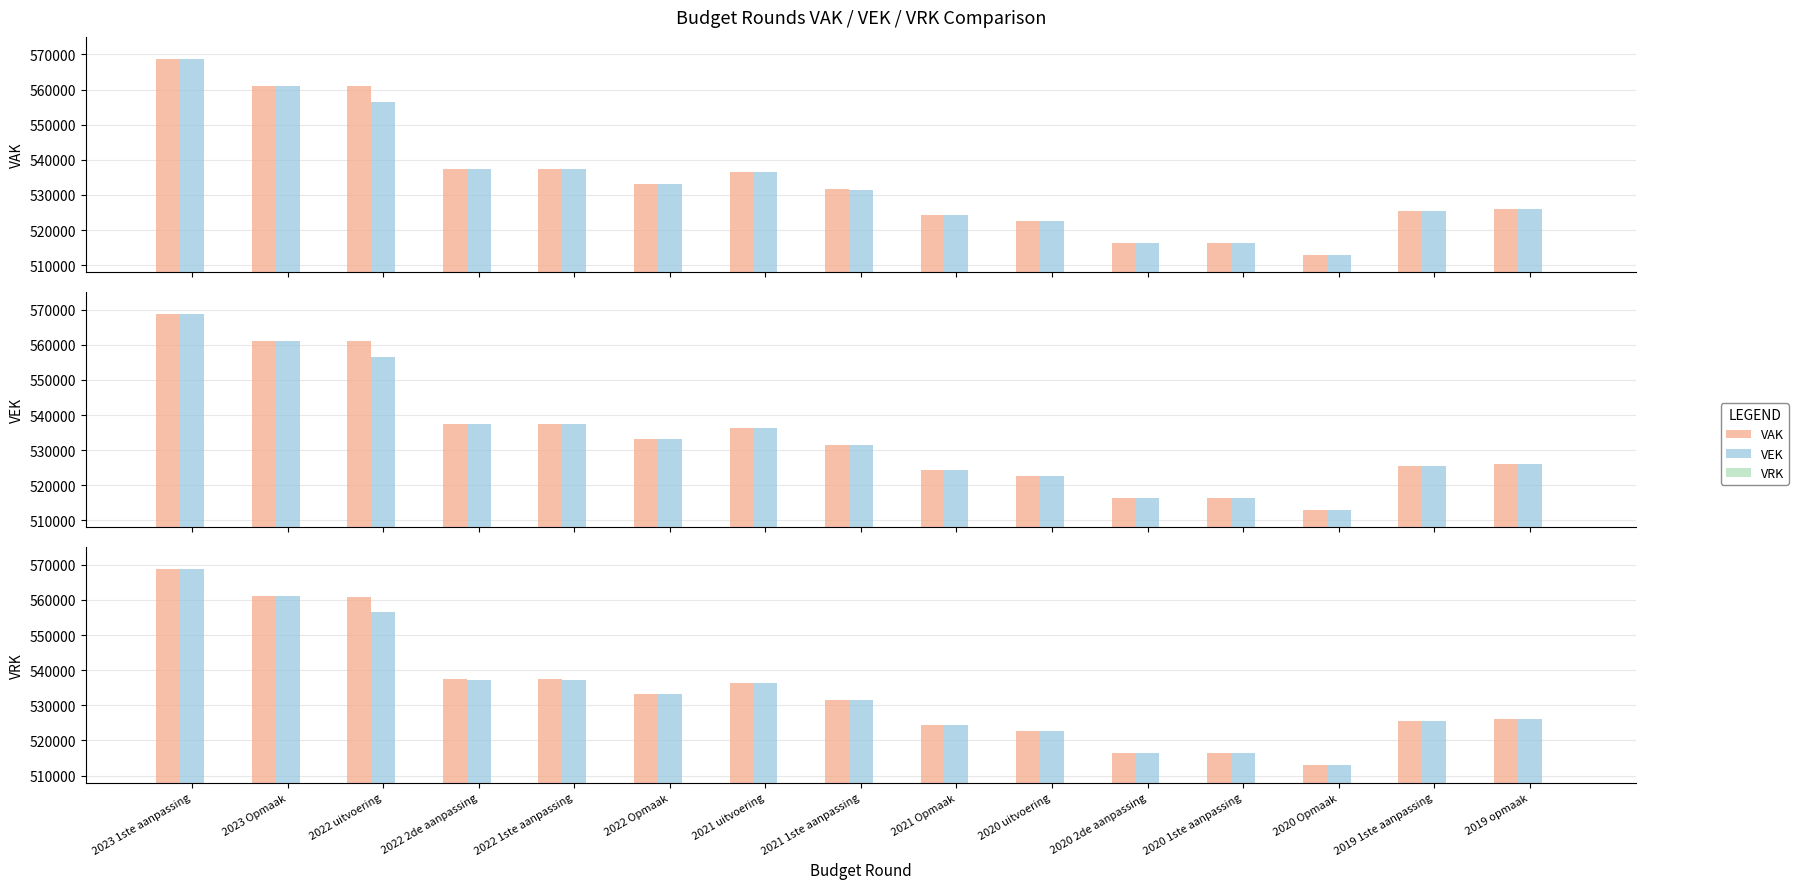

Between 2022 Opmaak and 2020 uitvoering, which is larger?

2022 Opmaak